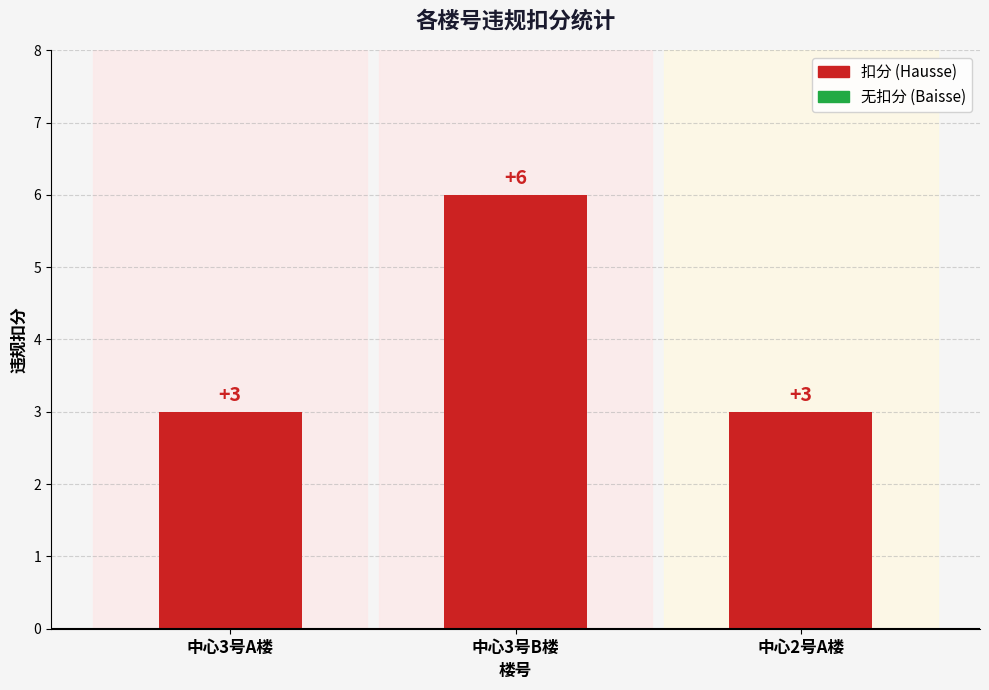

What is the change in value from 中心3号B楼 to 中心2号A楼?

-3